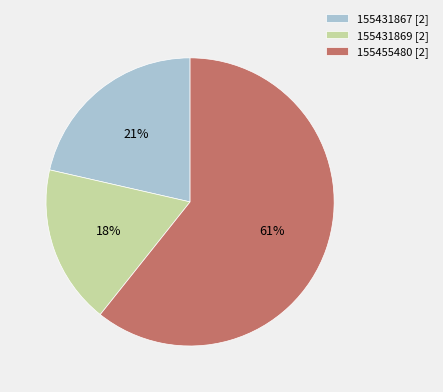

To the nearest percent, what portion does 155431867 [2] represent?

21%